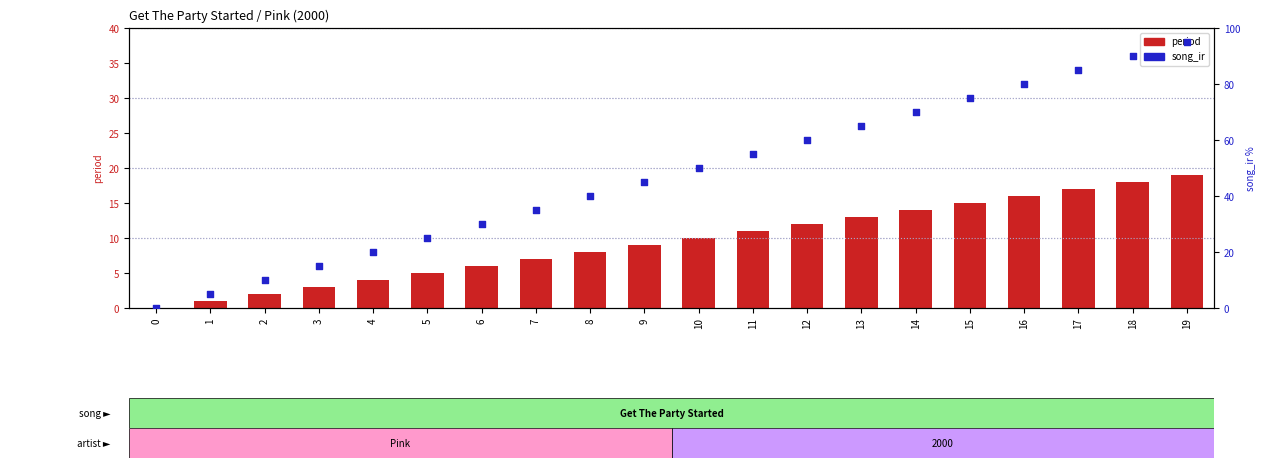

Is the value of period at 15 greater than the value of song_ir (percentile) at 17?

No